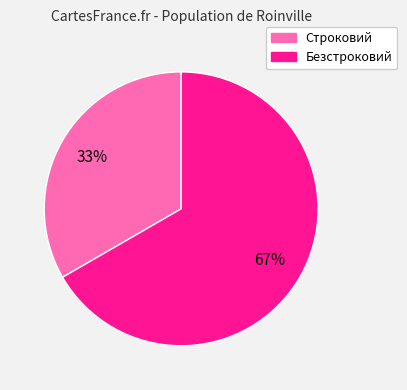

Is the sum of Строковий and Безстроковий greater than half?

Yes